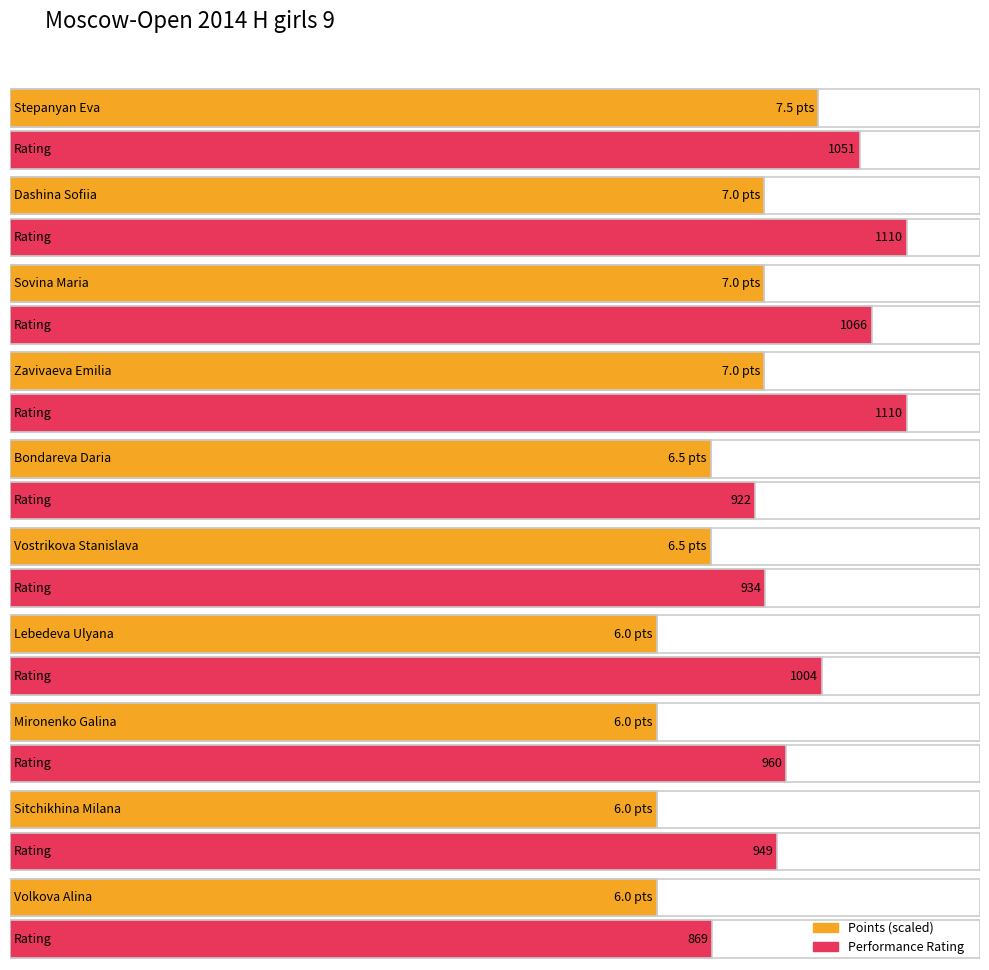

Does the chart contain any negative values?

No